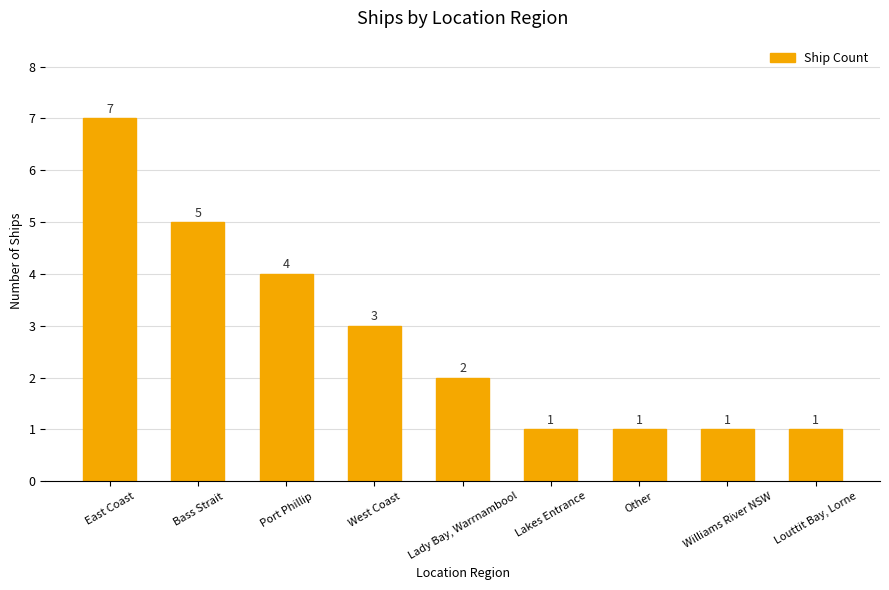

What is the approximate value at Other?

1